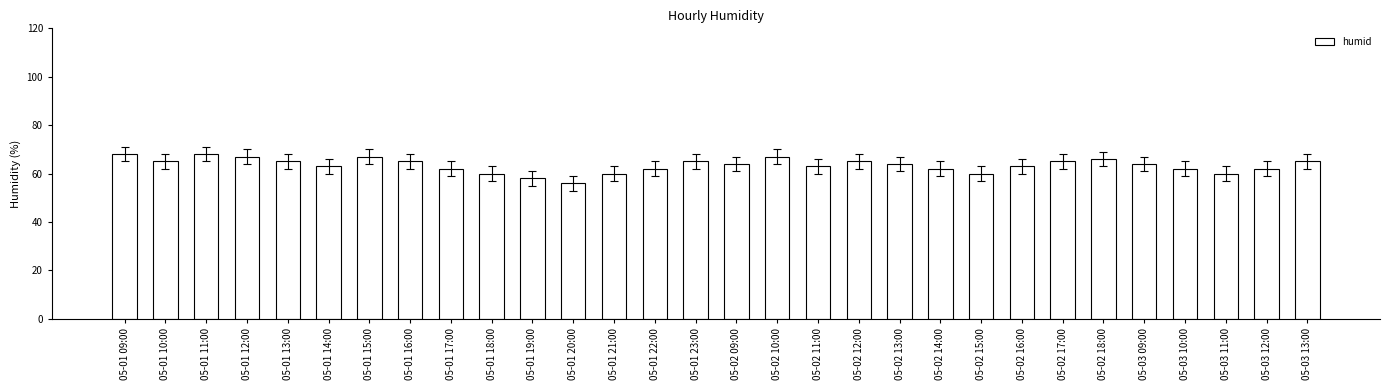

What is the maximum value shown in the chart?

68